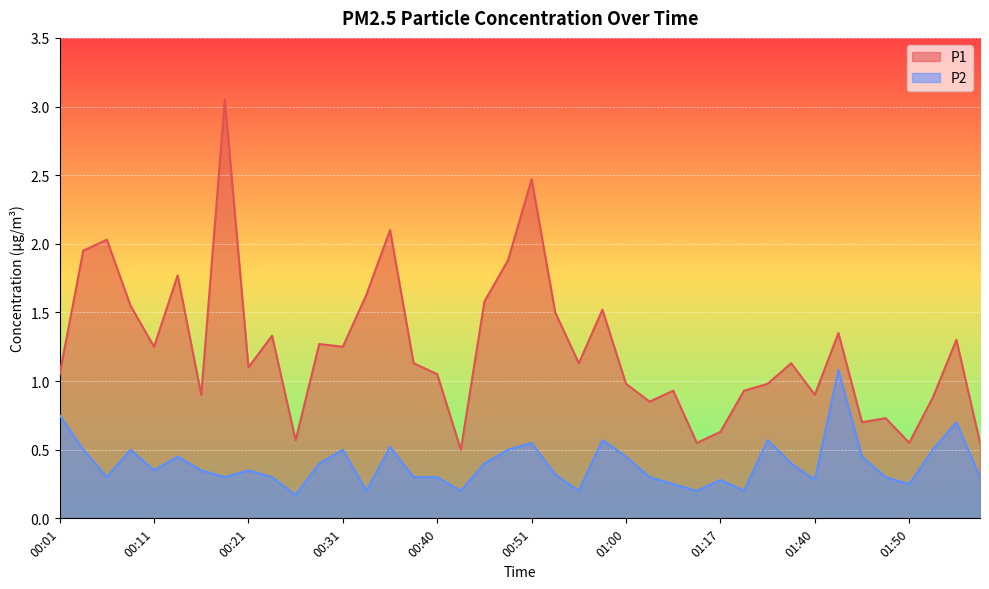

What is the difference between the maximum and minimum values in the P1 series?

2.5